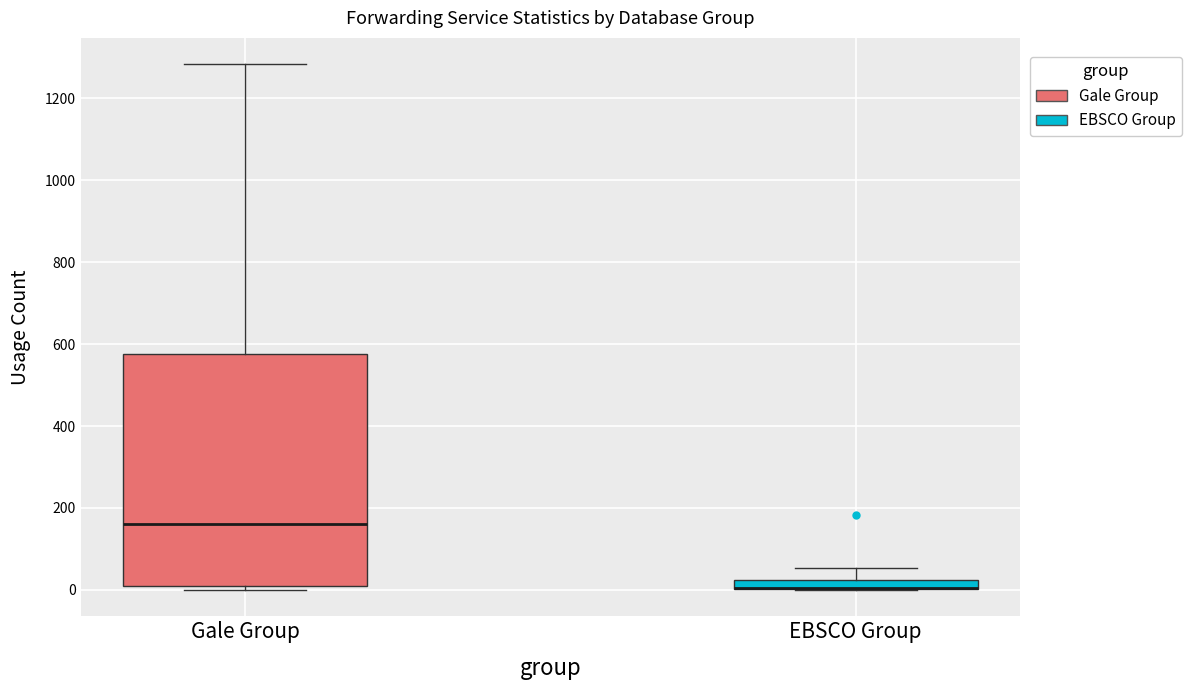

Where does the upper whisker of the box for EBSCO Group end on the y-axis? The values are not printed on the chart, so give them approximately, as read against the axis.

60